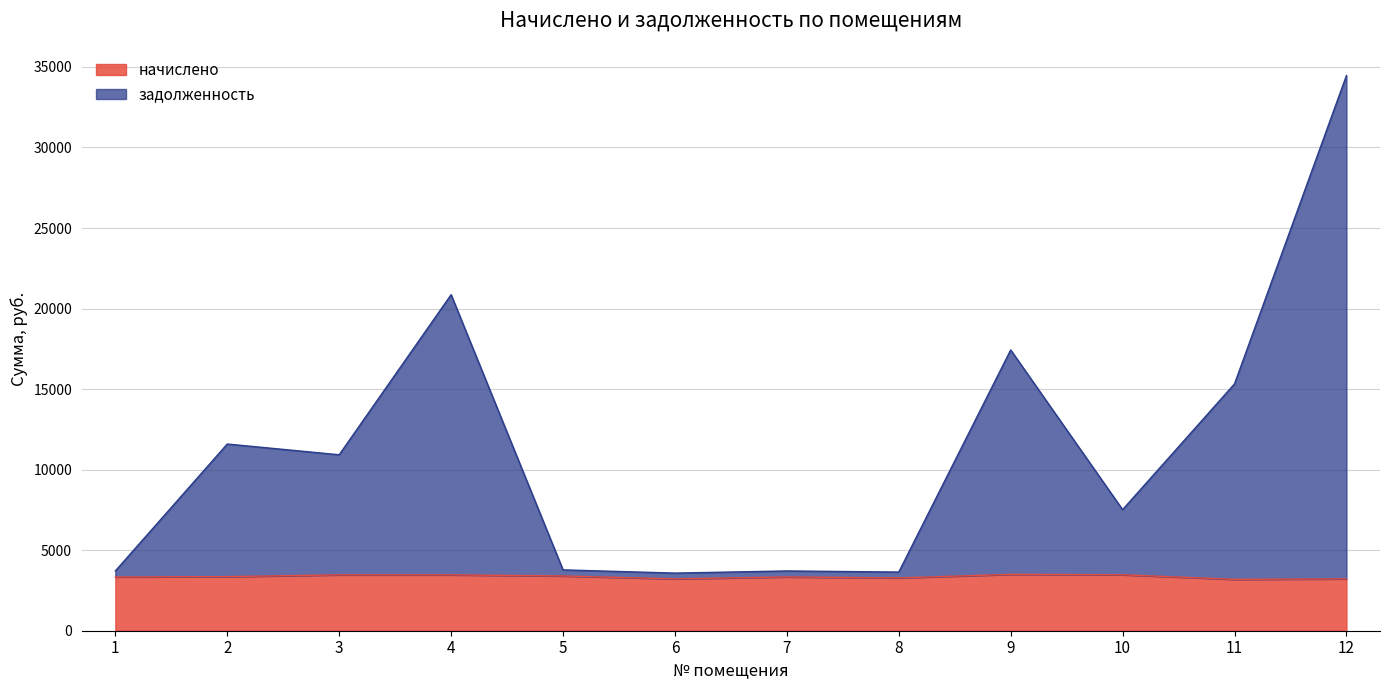

List the series in order of their peak value, highest first.

задолженность, начислено